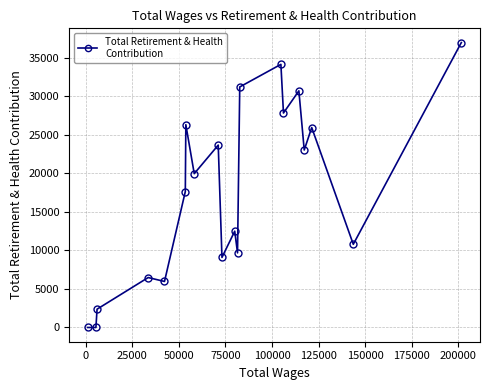

What is the difference between the maximum and minimum values?

36973